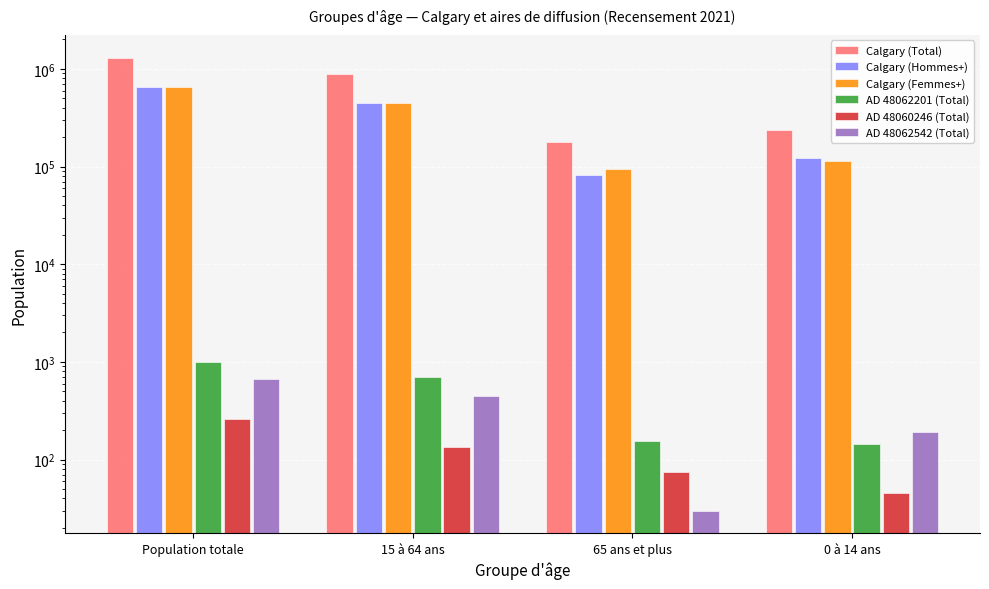

What is the difference between the maximum and minimum values in the AD 48062542 (Total) series?

645